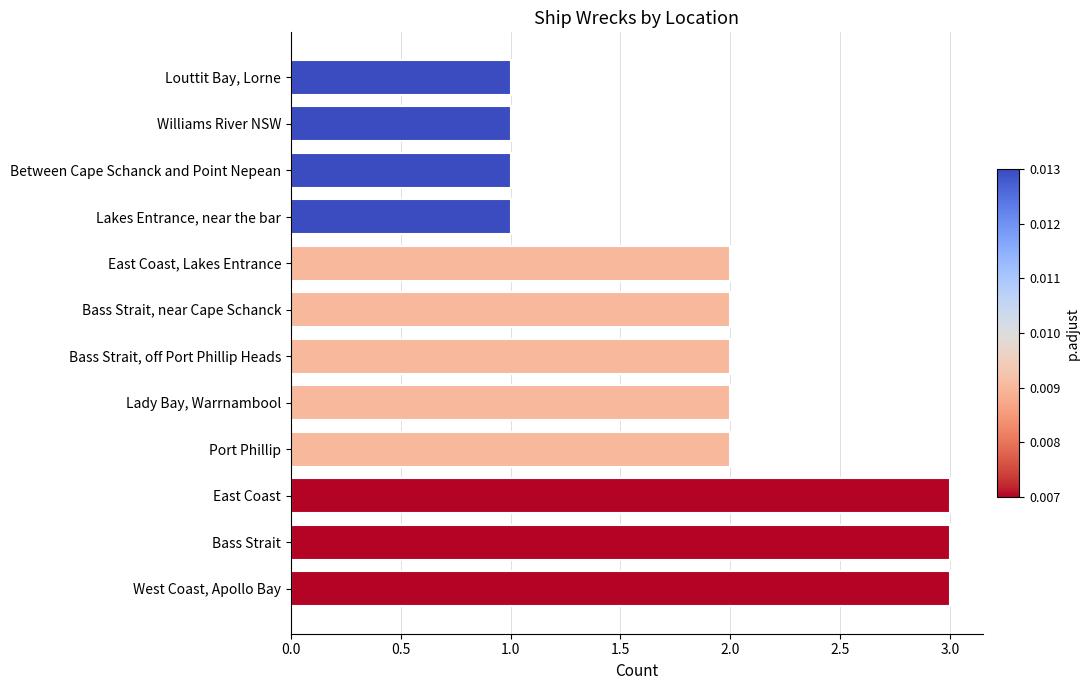

Approximately how many times larger is the value at Louttit Bay, Lorne compared to Williams River NSW?

1.0